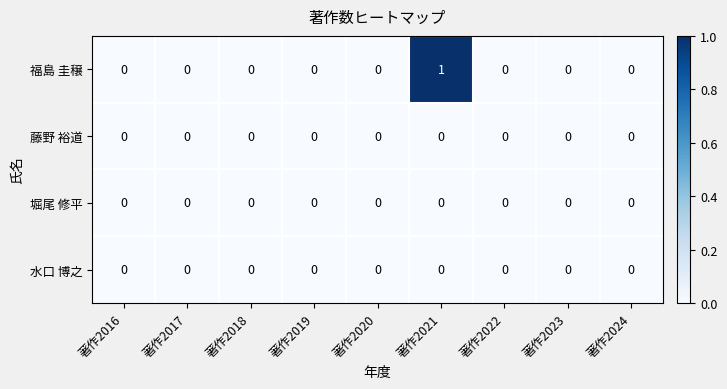

Which series has the largest total across all categories?

福島 圭穣